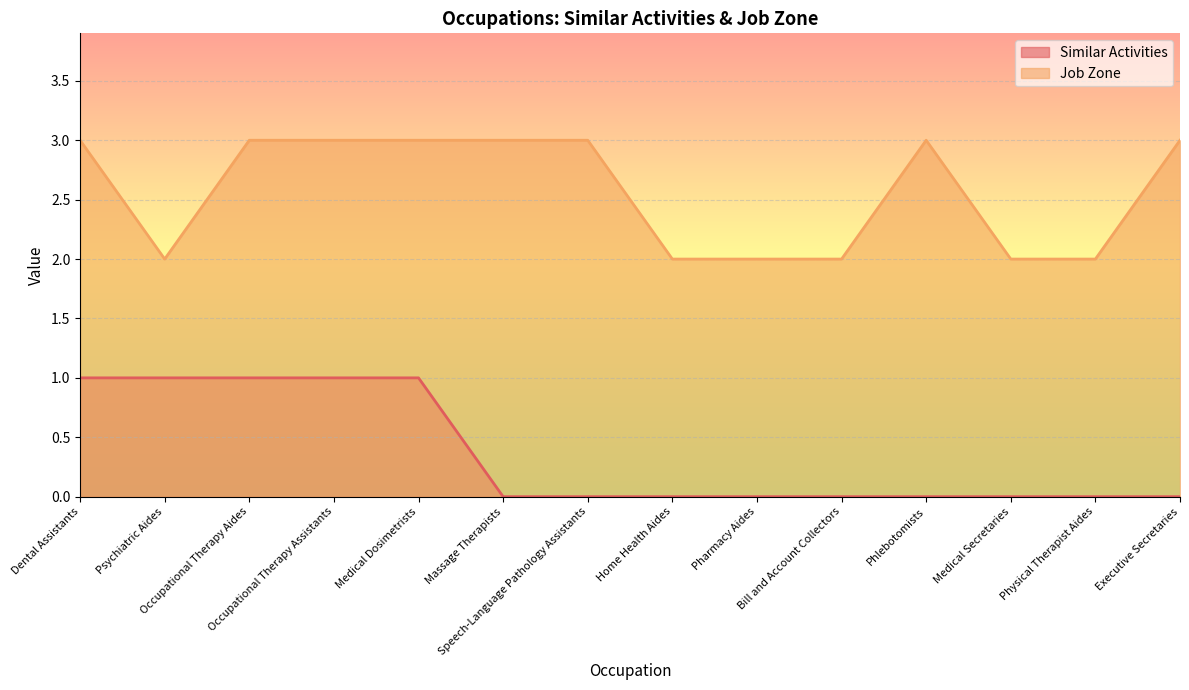

Count the Job Zone values in the range 2 to 3.

14